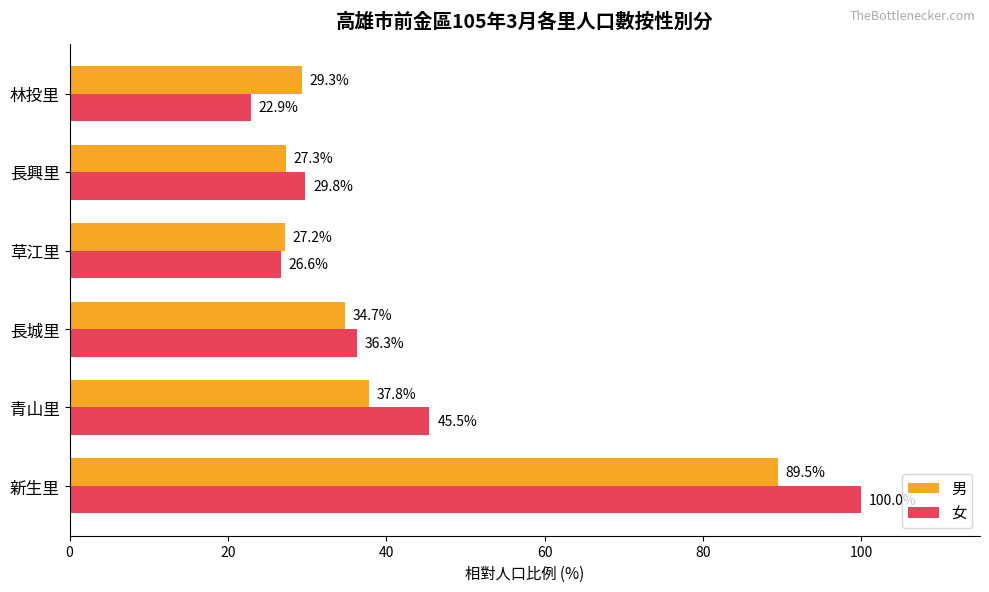

Which series has the widest spread of values?

女